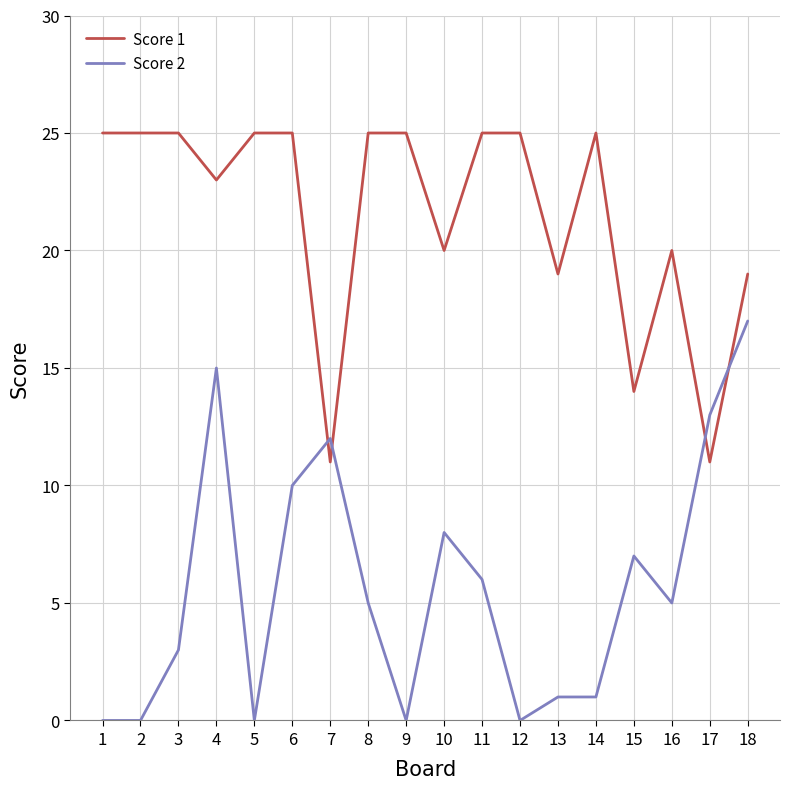

Is the value of Score 2 at 14 greater than the value of Score 1 at 4?

No